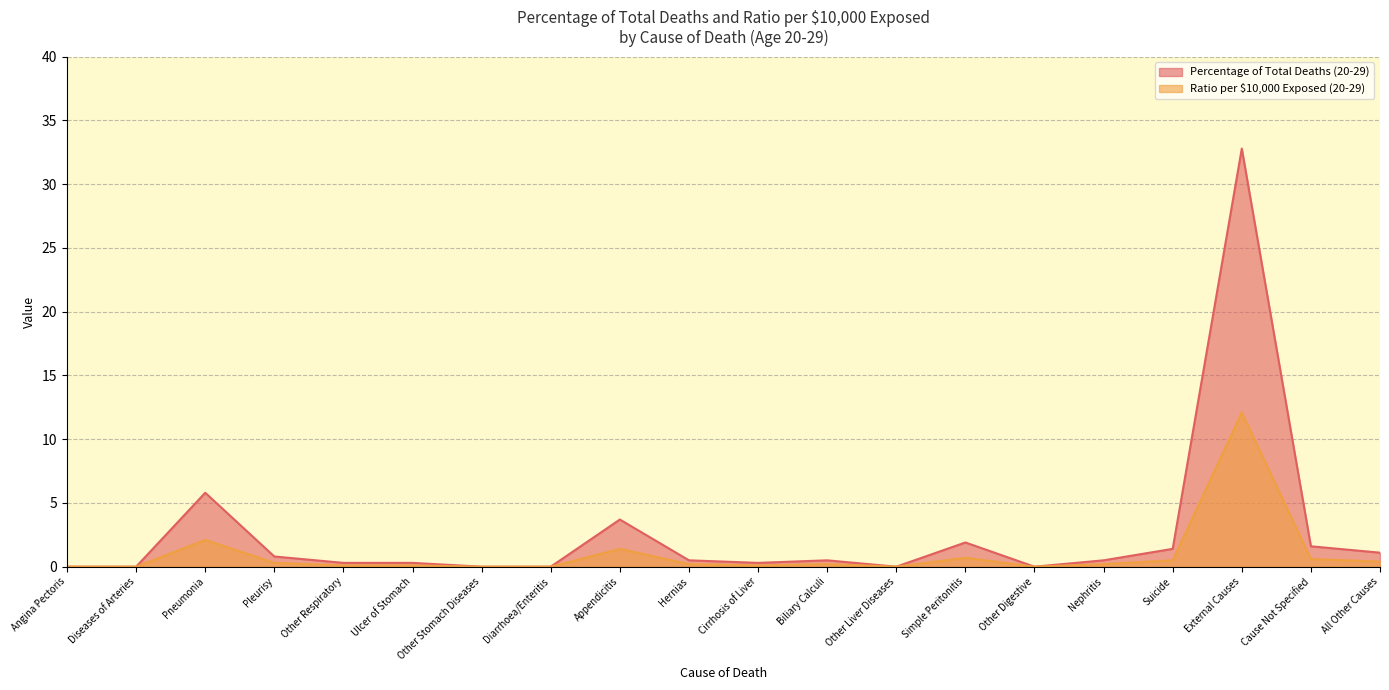

Which series has the widest spread of values?

Percentage of Total Deaths (20-29)